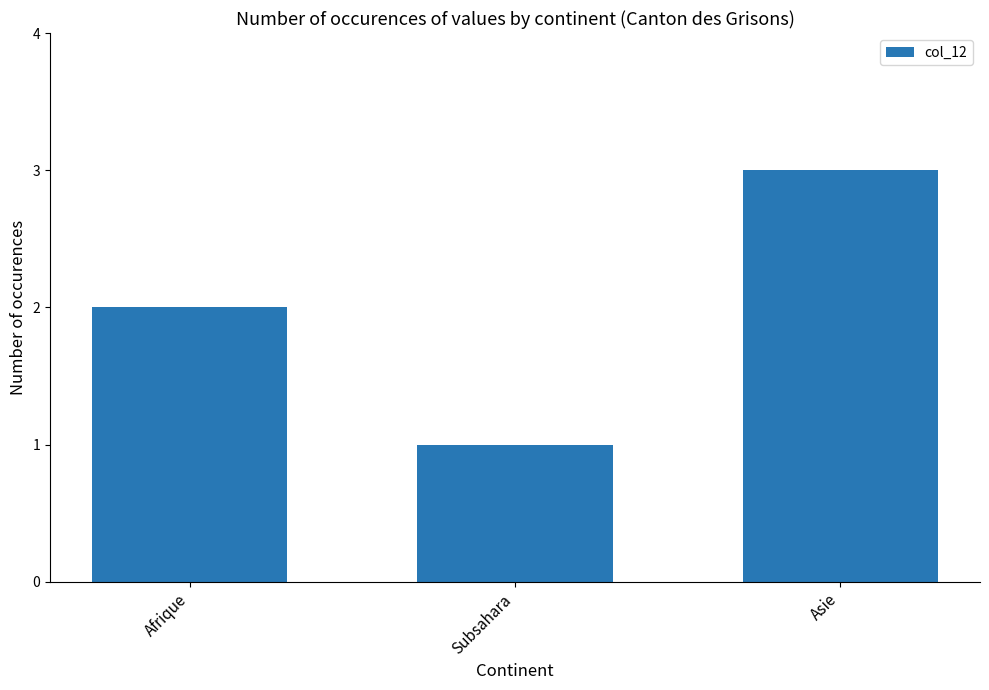

Reading right to left, what are all the values shown in this chart?

Asie=3	Subsahara=1	Afrique=2